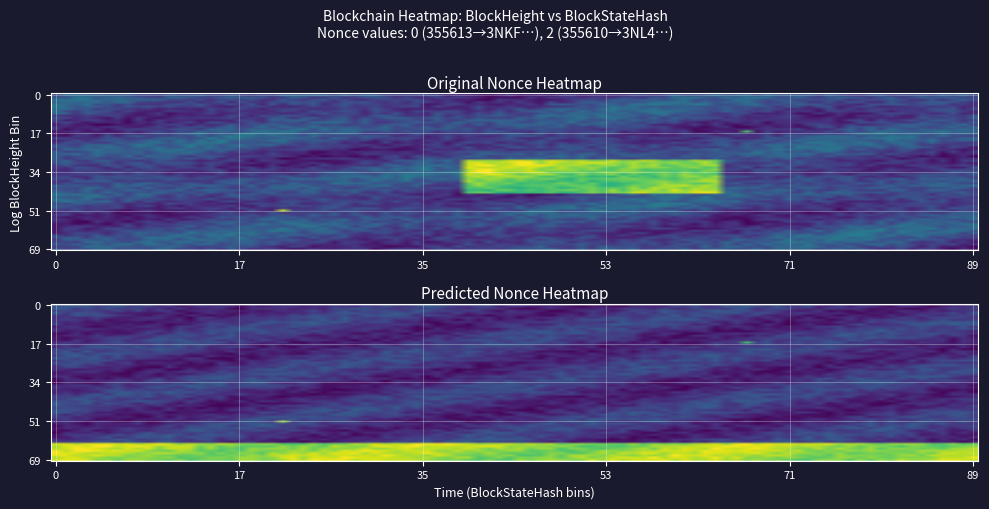

True or false: 355610 has a value of 2 at 0.

True